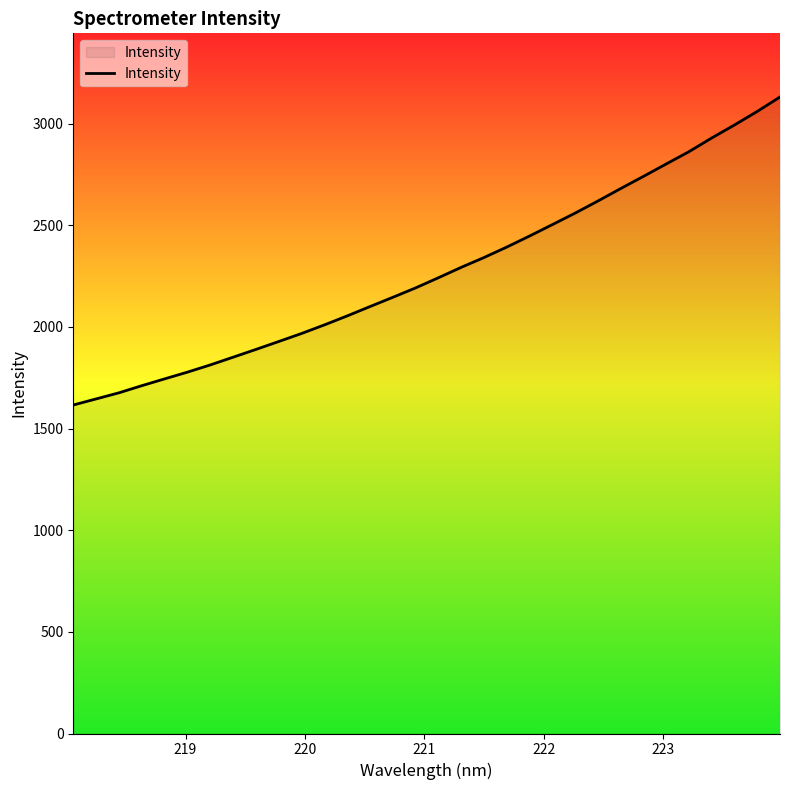

What is the minimum value shown in the chart?

1615.9